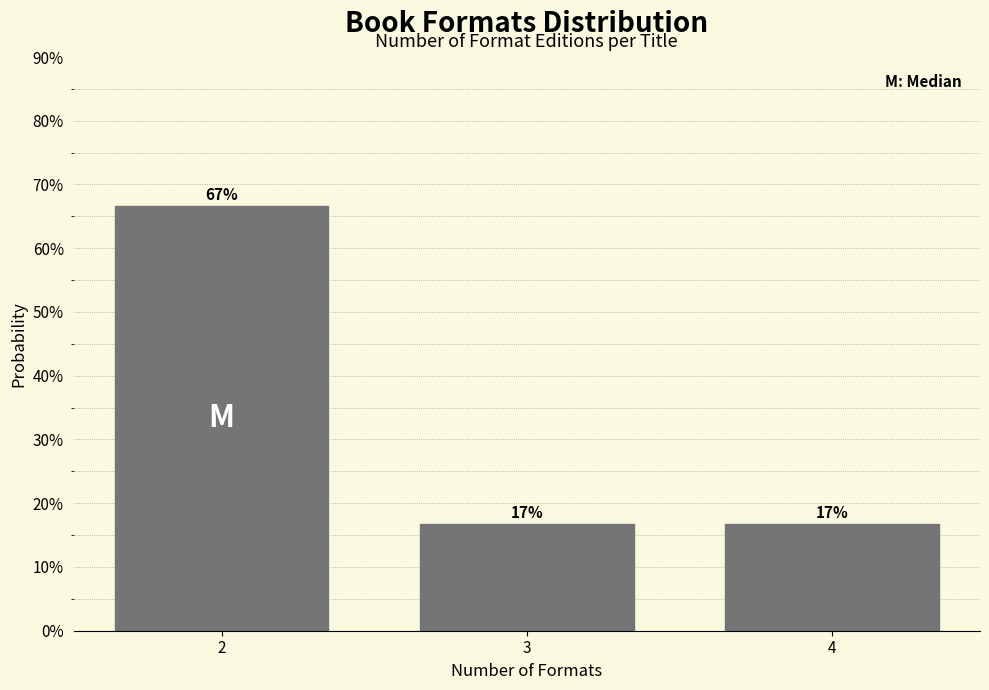

Does the chart contain any negative values?

No